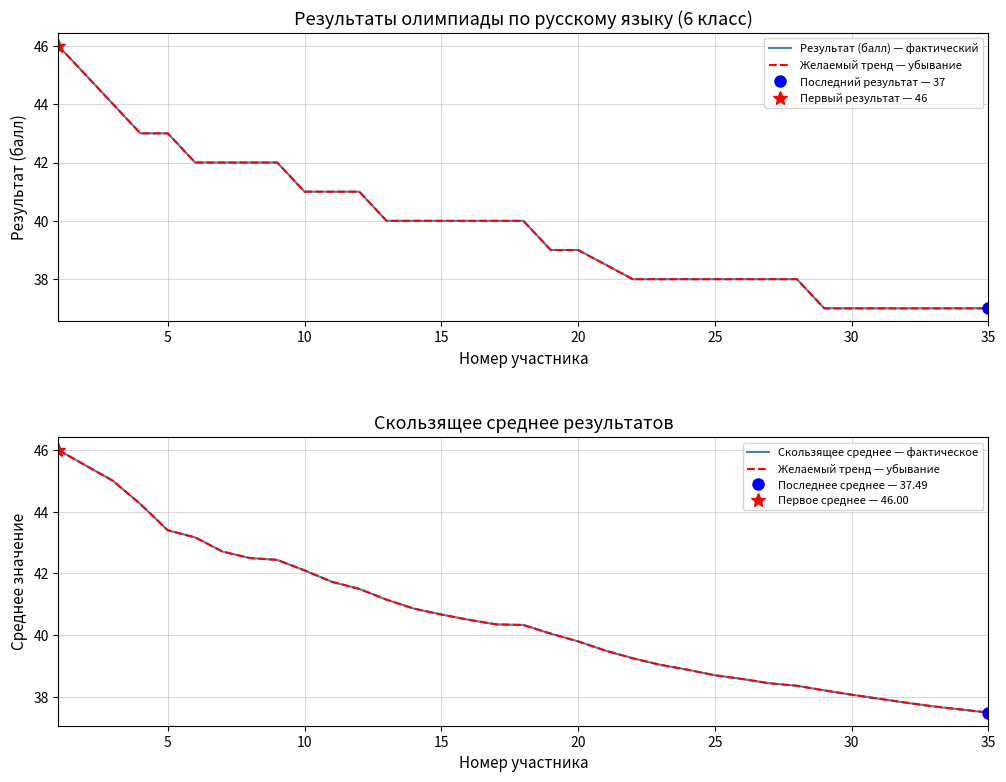

What is the average value of the Результат (балл) — фактический series?

39.8